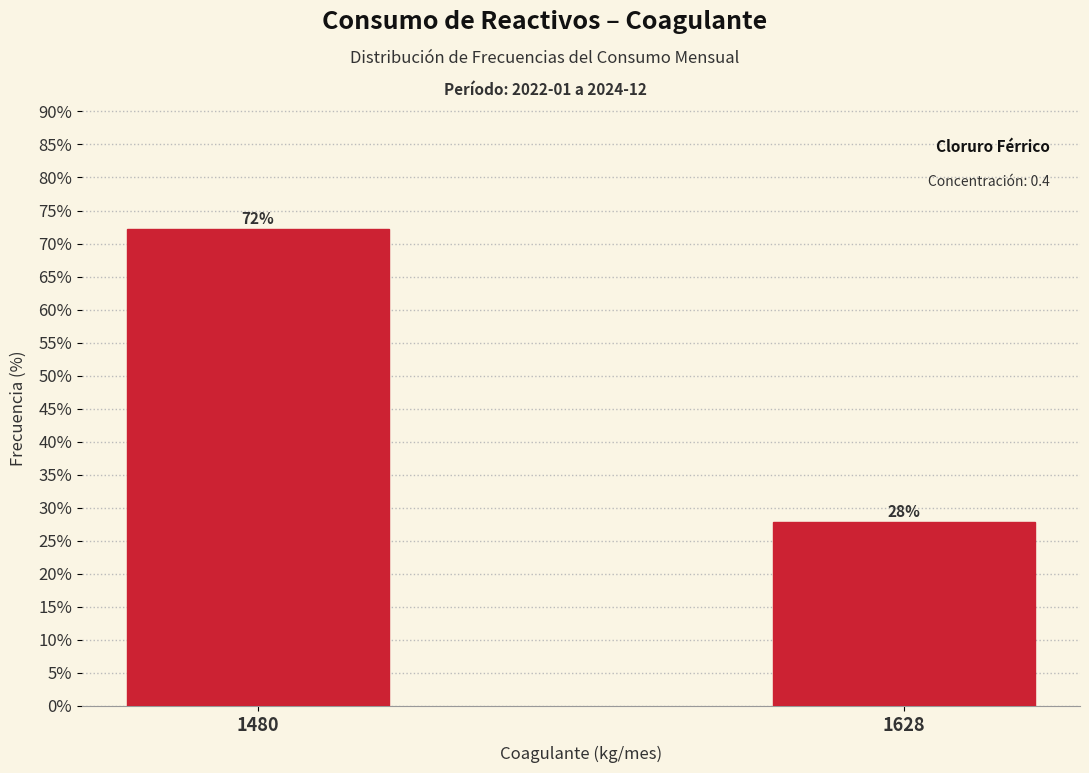

The chart shows a value of 27.8 at 1628. True or false?

True